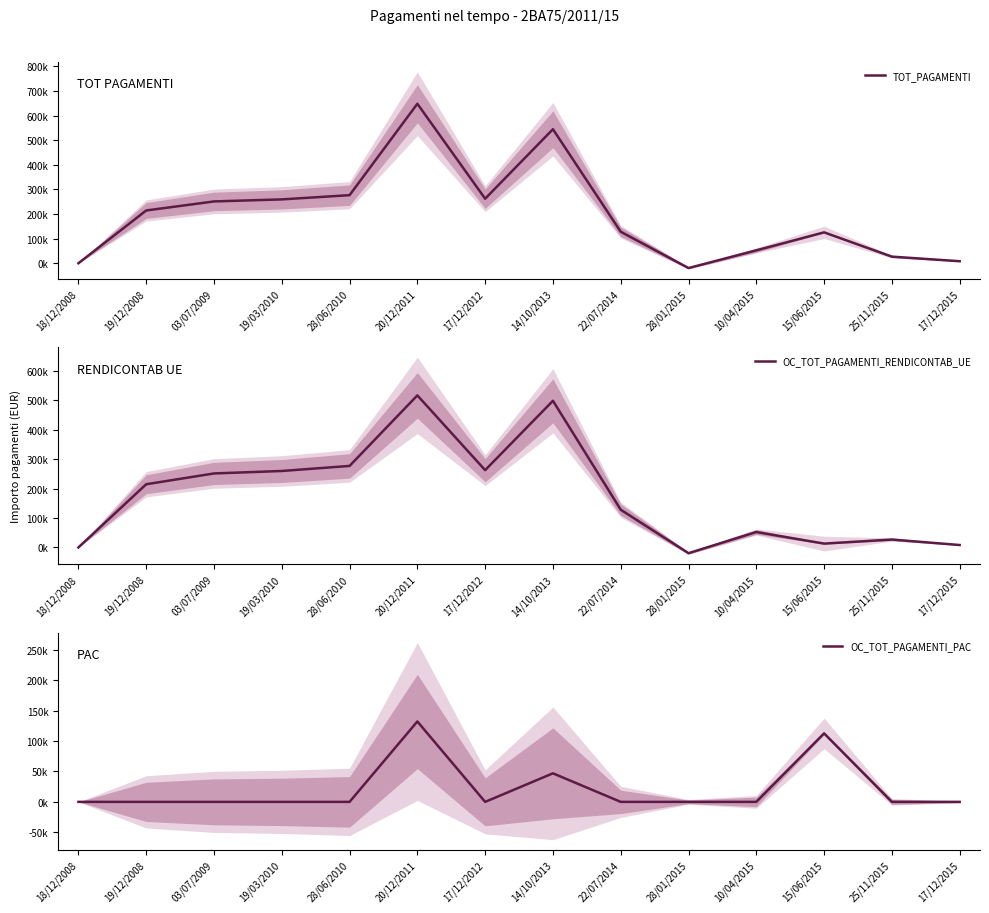

Between 28/01/2015 and 28/06/2010, which is larger?

28/06/2010